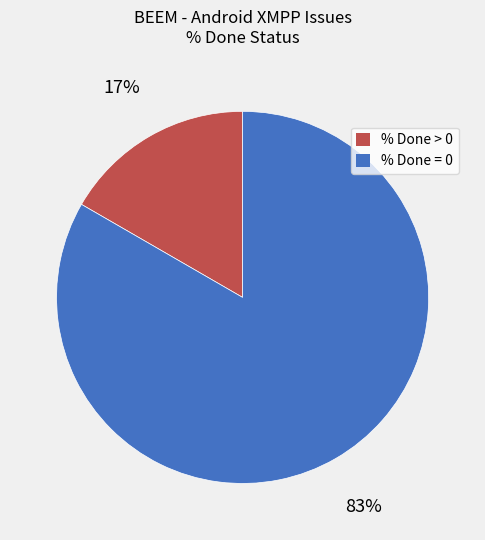

To the nearest percent, what is the average slice percentage?

50%